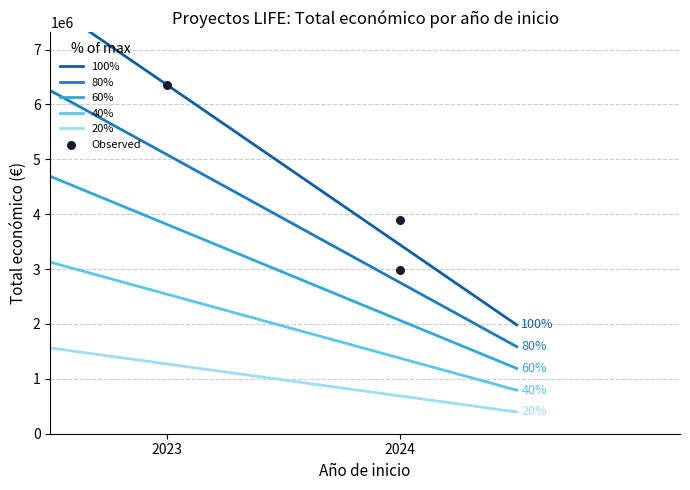

Which has a higher value, 2023 or 2024?

2023